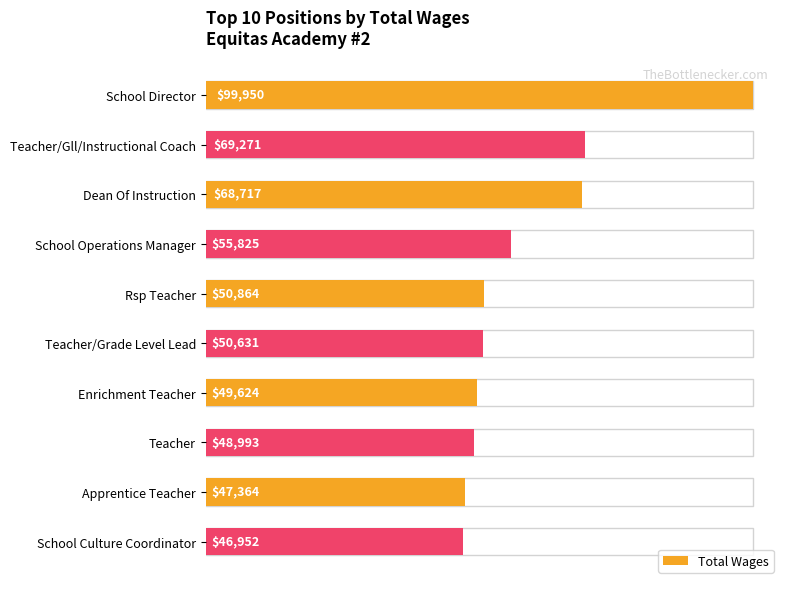

At which label is the value closest to 73451?

Teacher/Gll/Instructional Coach